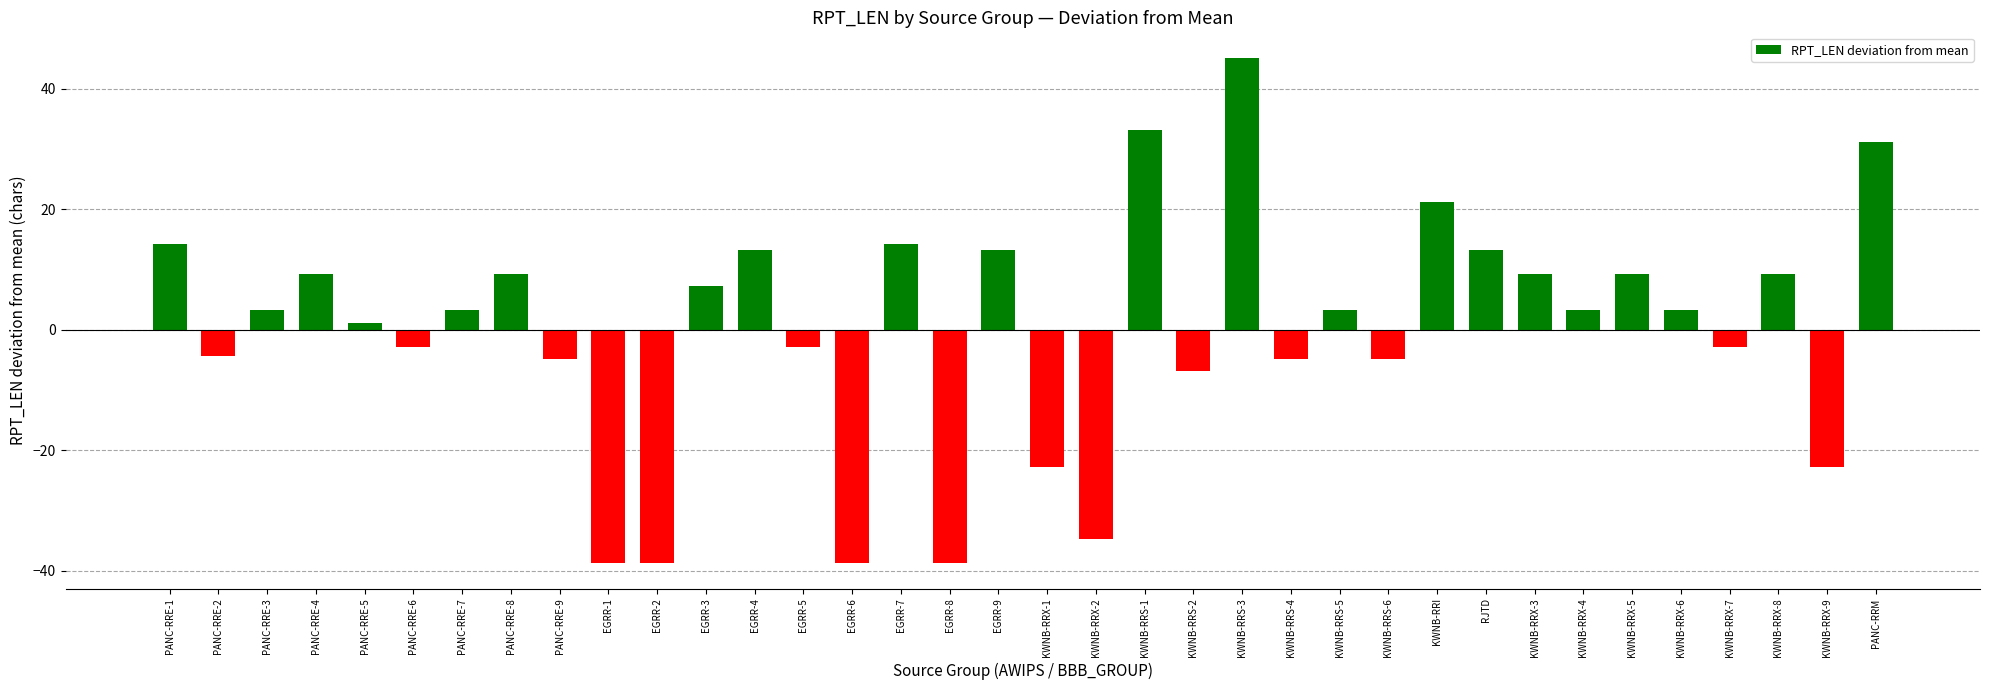

Where does the data first go above 3?

PANC-RRE-1